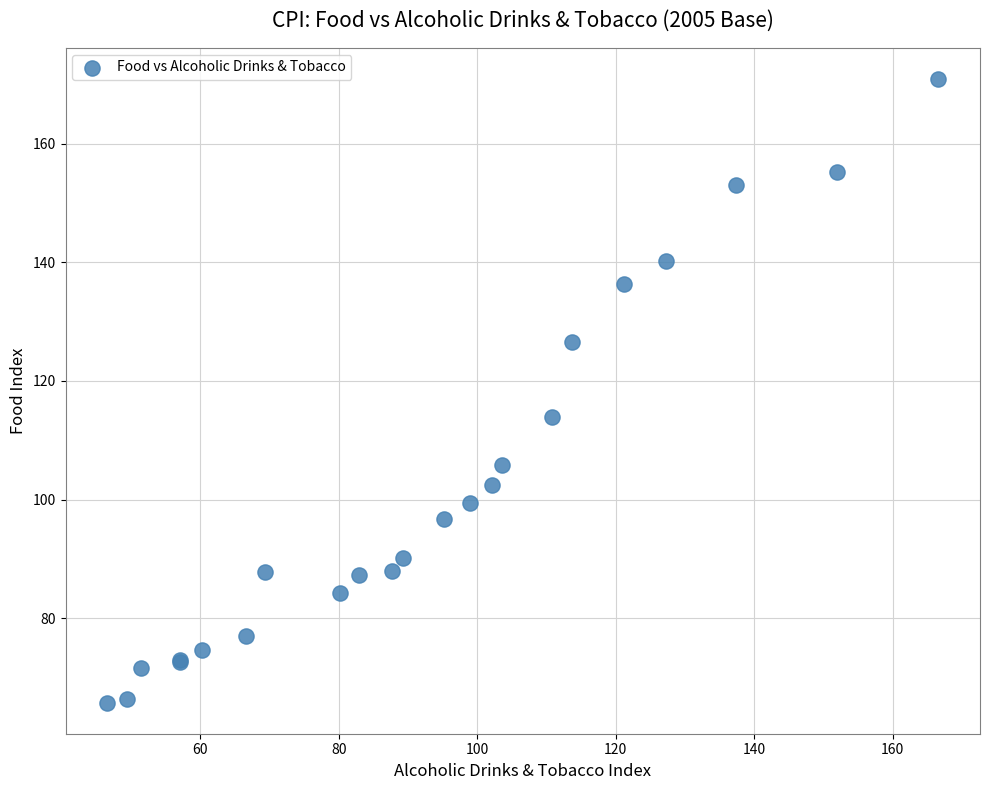

What Y value in the scatter plot is closest to 118?

114.0